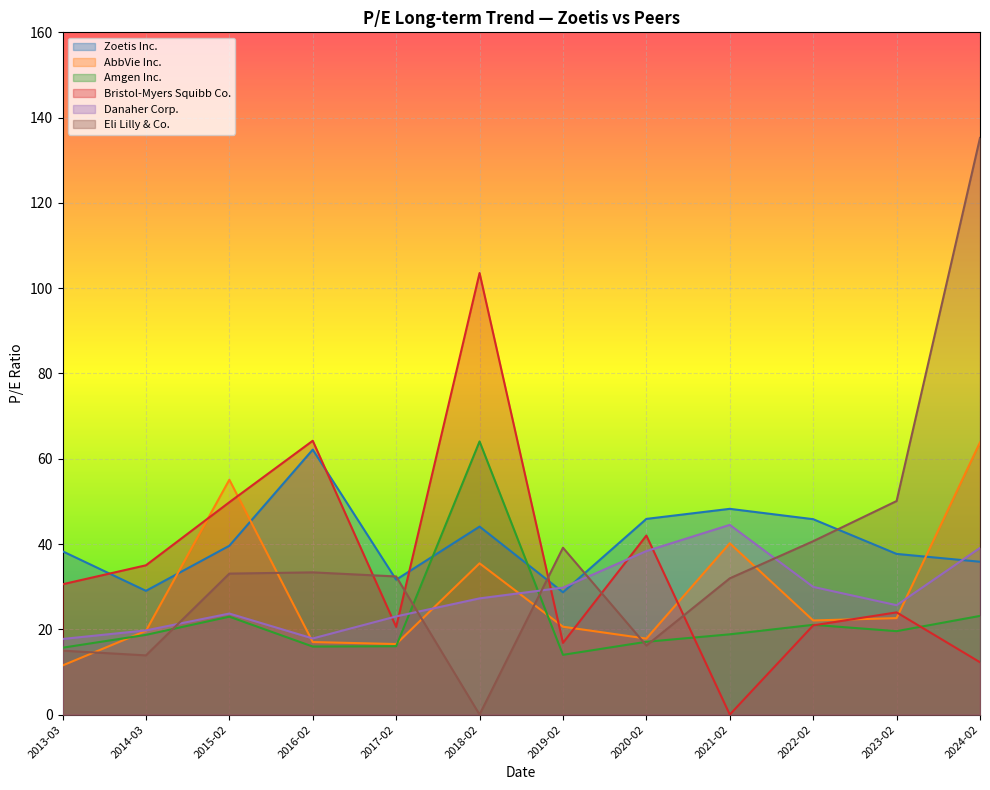

How many distinct data groups are displayed?

6